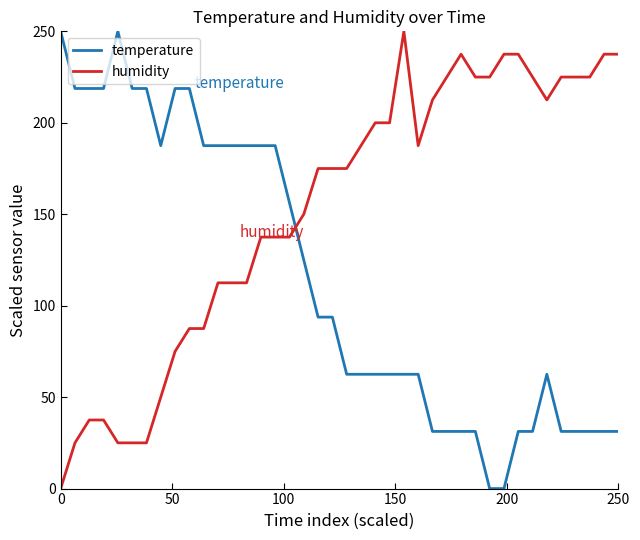

What is the difference between the maximum and minimum values in the humidity series?

250.0